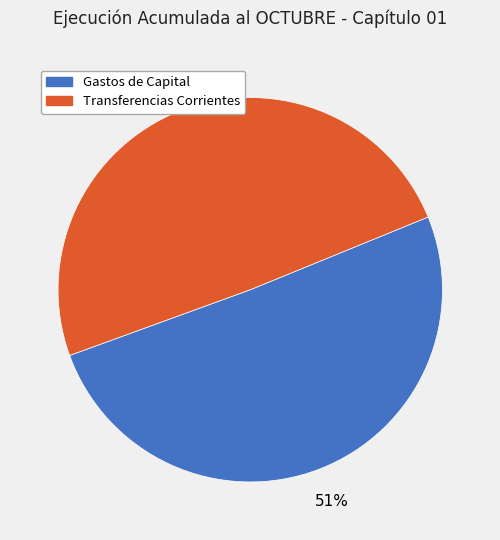

Which has a higher value, Transferencias Corrientes or Gastos de Capital?

Gastos de Capital